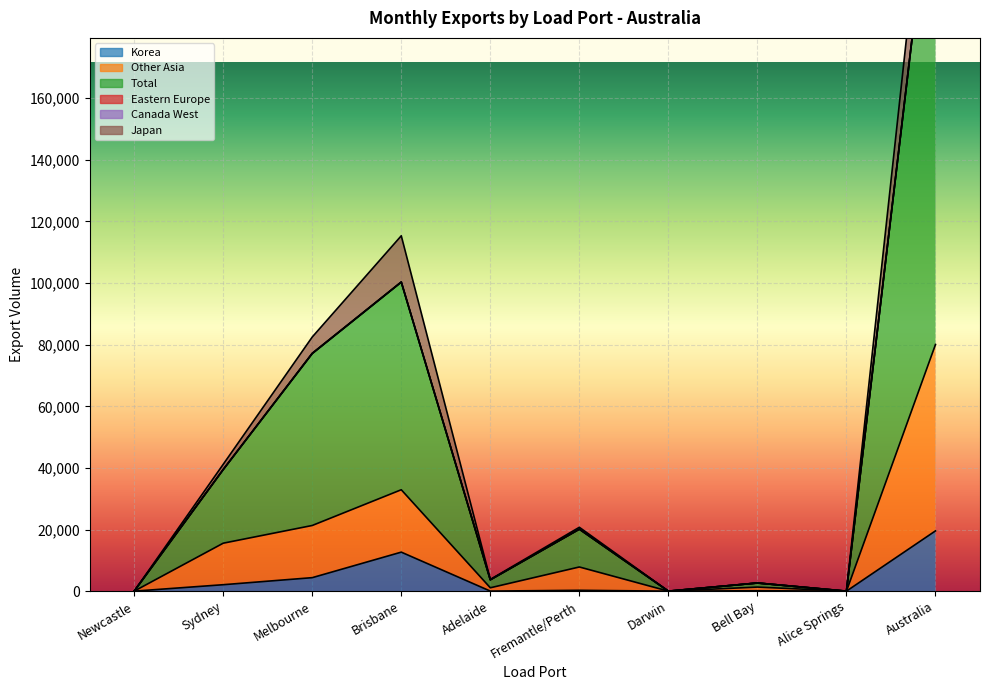

Which has a higher value, Newcastle or Brisbane?

Brisbane